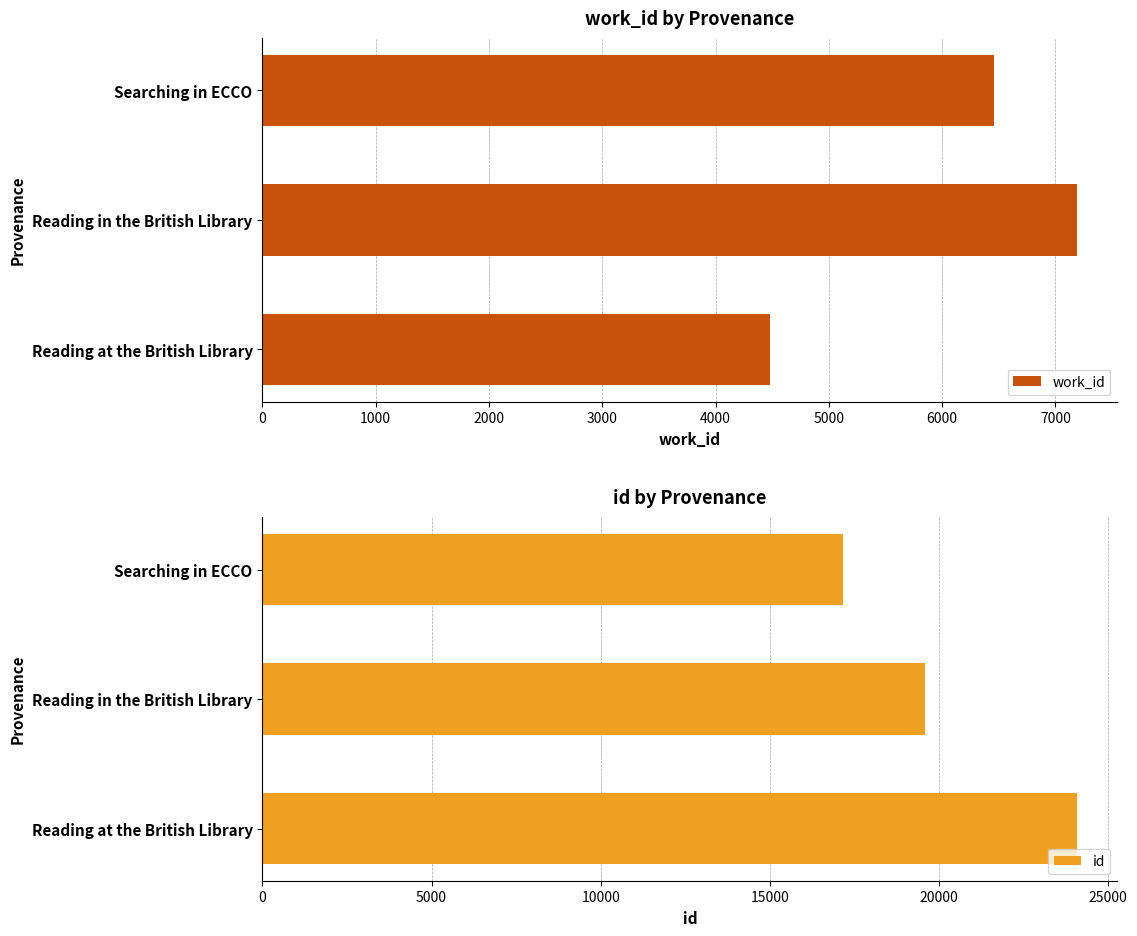

At which label does work_id reach its peak?

Reading in the British Library